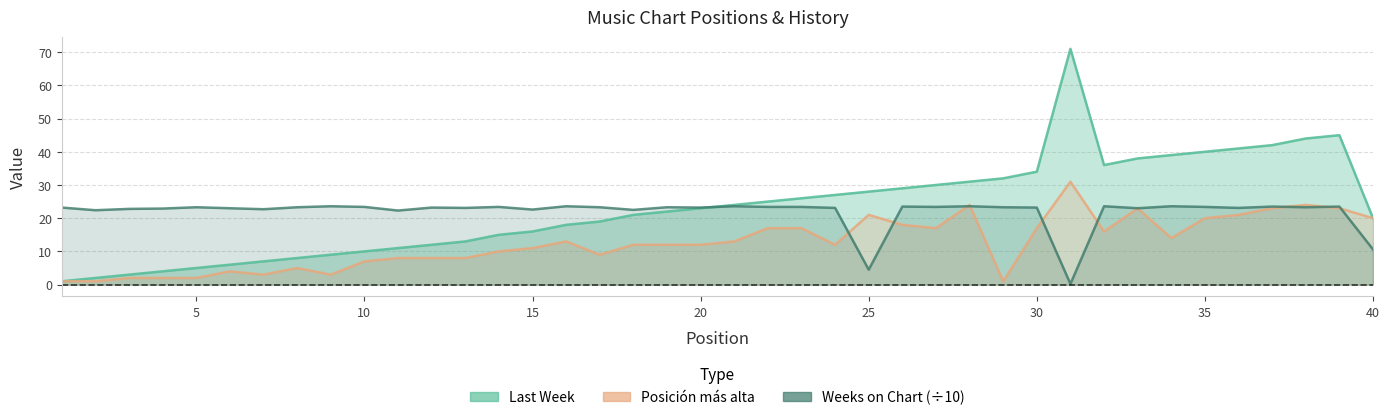

Which has a higher value, 40 or 37?

37